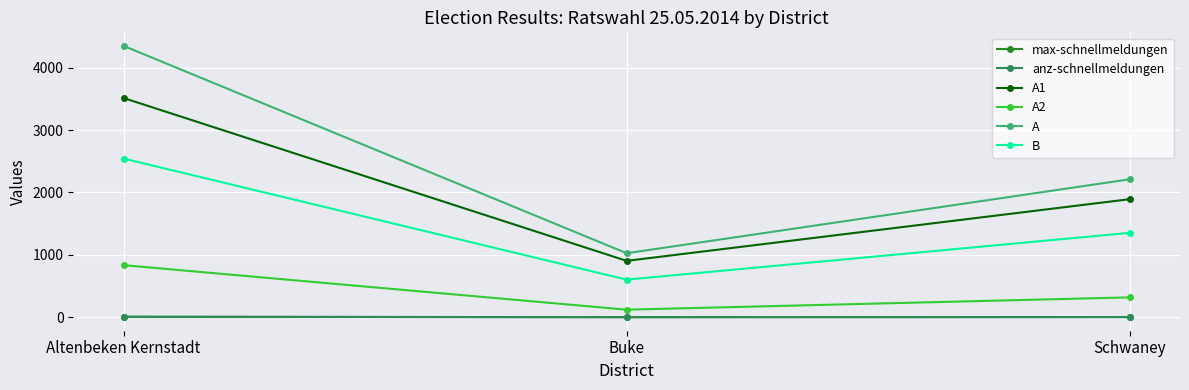

Does the chart have visible grid lines?

Yes